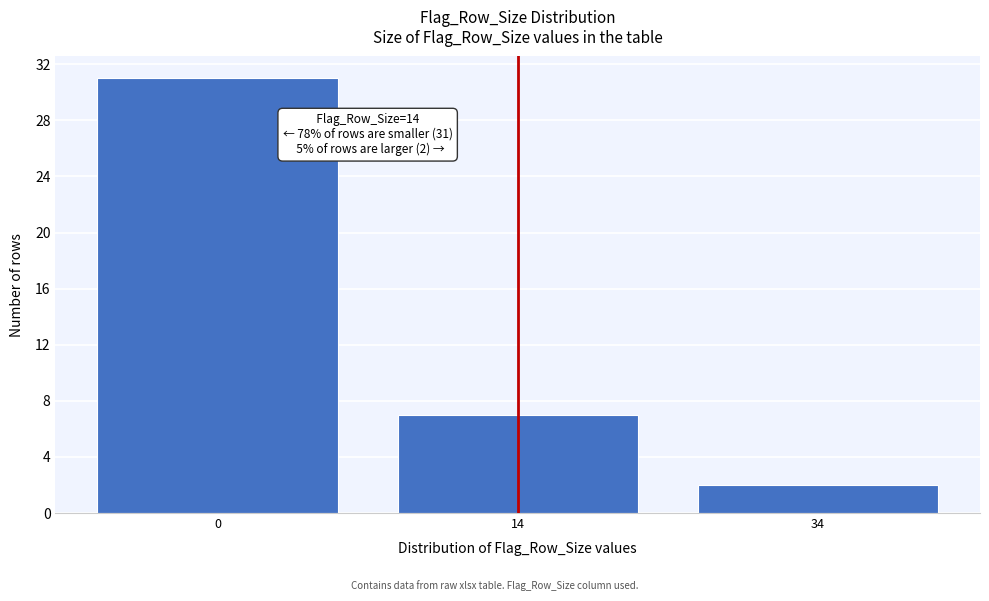

Reading left to right, transcribe all the data shown in this chart.

31	7	2